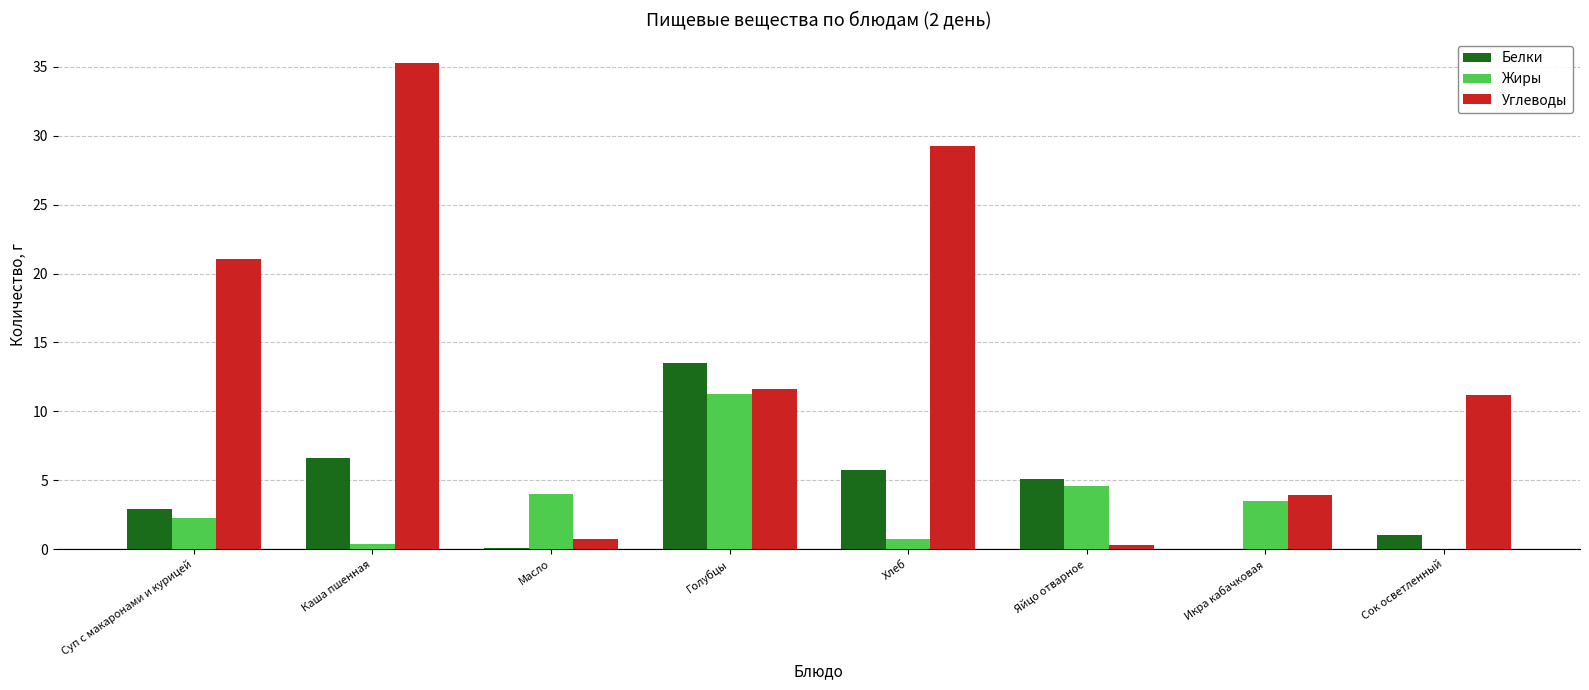

Are the bars horizontal?

No